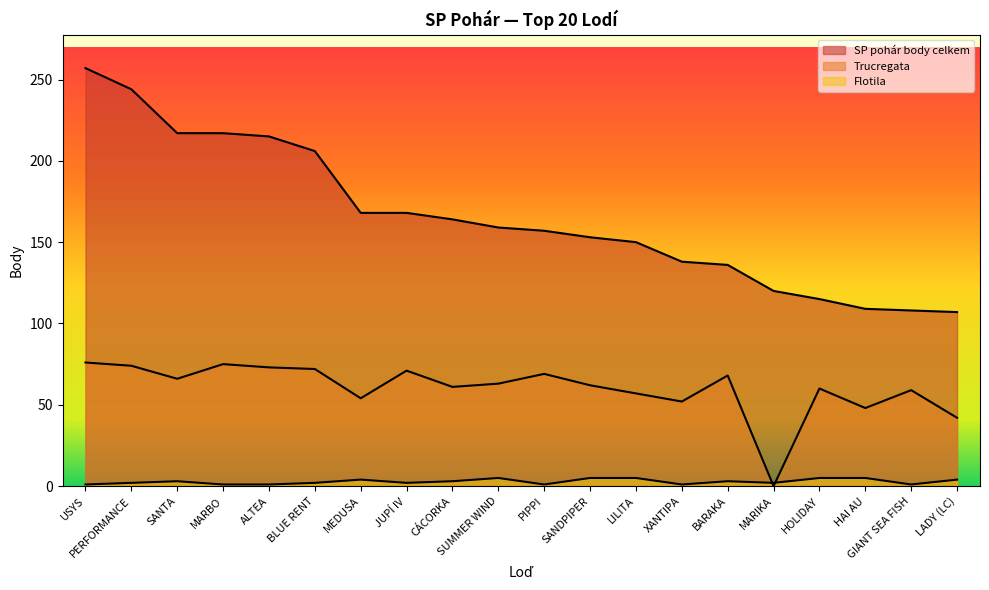

How many values in the SP pohár body celkem series are below 159?

10